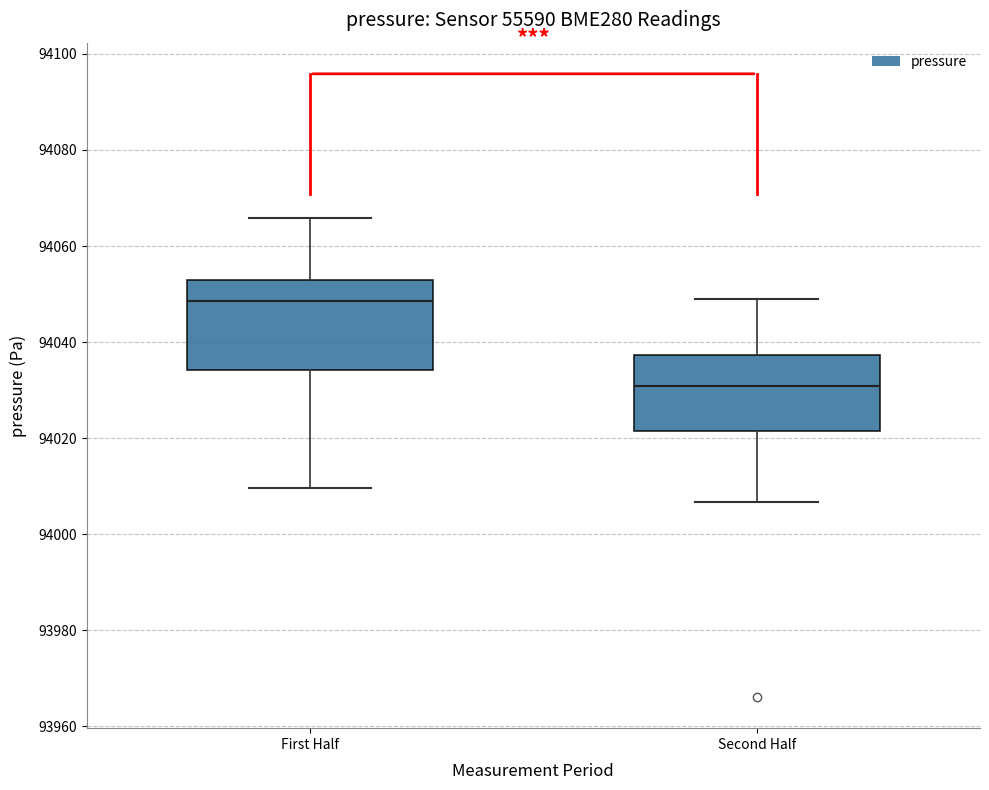

Reading left to right, transcribe this box plot: for each box, give where its median line is, the range the box spans, and where its two whiskers end, as read against the y-axis. The values are not printed on the chart, so give them approximately, as read against the axis.

First Half: median 94048, box 94034 to 94052, whiskers 94010 to 94066
Second Half: median 94030, box 94022 to 94038, whiskers 94006 to 94048